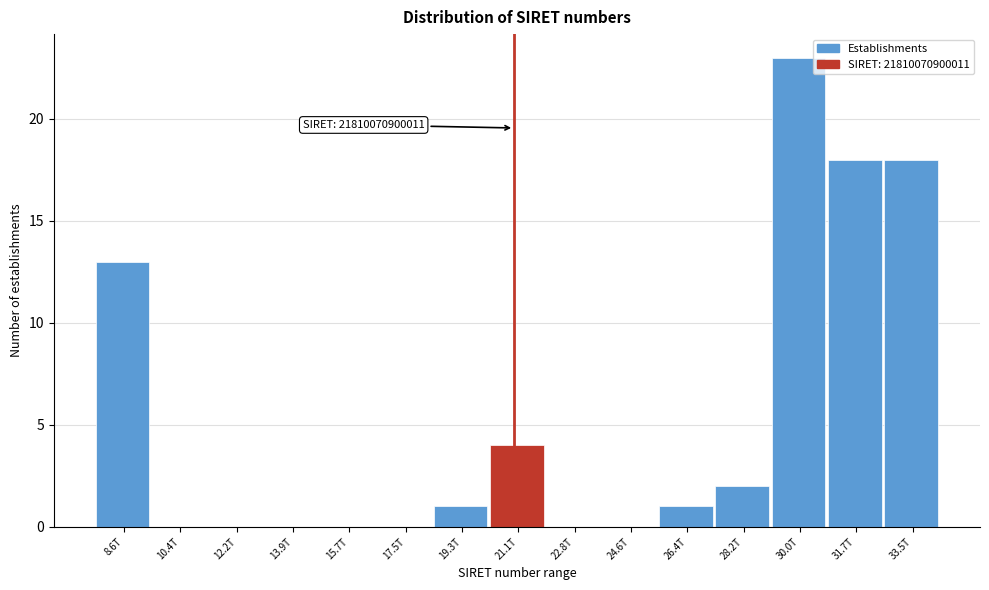

Reading right to left, extract all data points from this chart.

33.5T=18	31.7T=18	30.0T=23	28.2T=2	26.4T=1	24.6T=0	22.8T=0	21.1T=4	19.3T=1	17.5T=0	15.7T=0	13.9T=0	12.2T=0	10.4T=0	8.6T=13